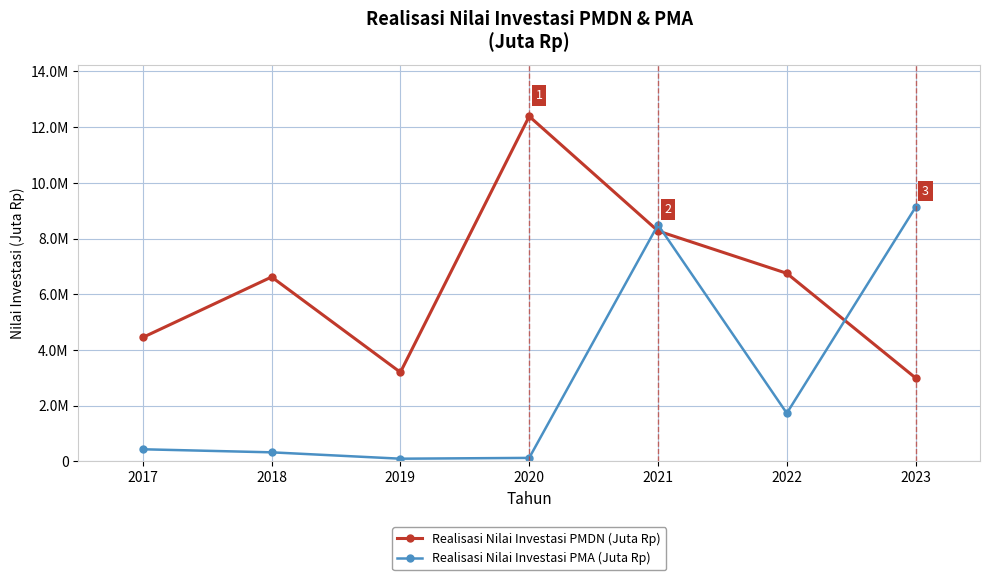

At 2021, list the series in order from smallest to largest.

Realisasi Nilai Investasi PMDN (Juta Rp), Realisasi Nilai Investasi PMA (Juta Rp)